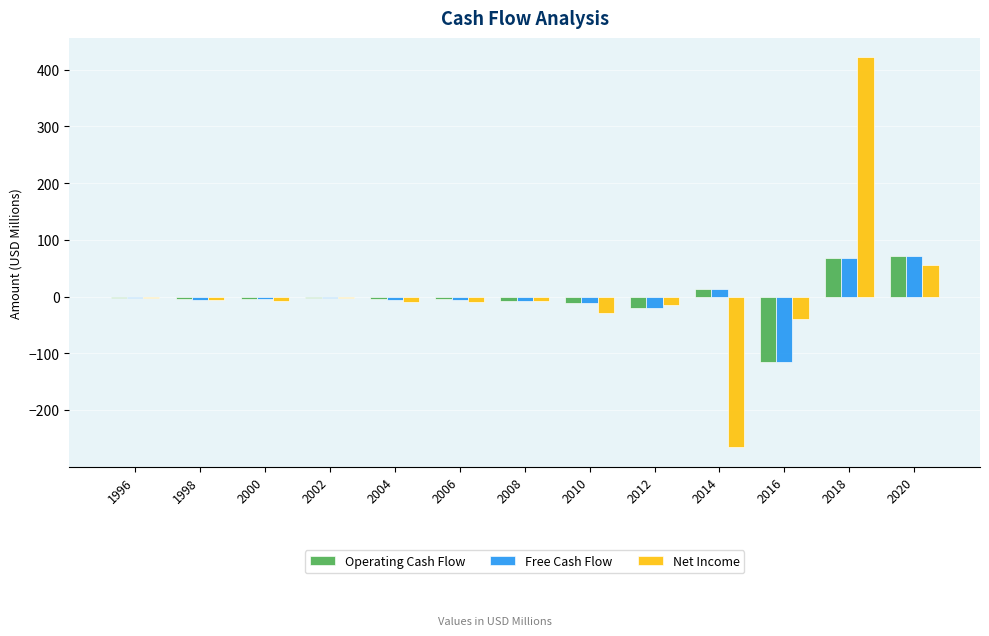

How many data points does each series have?

13